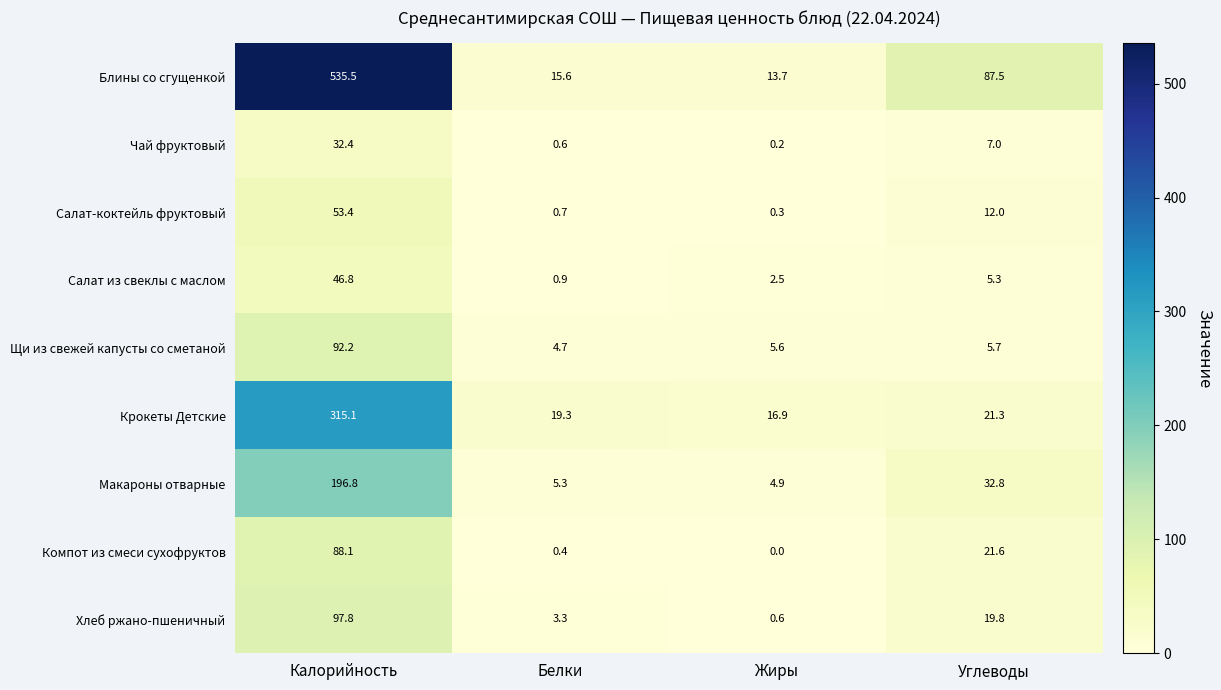

How many distinct data groups are displayed?

9